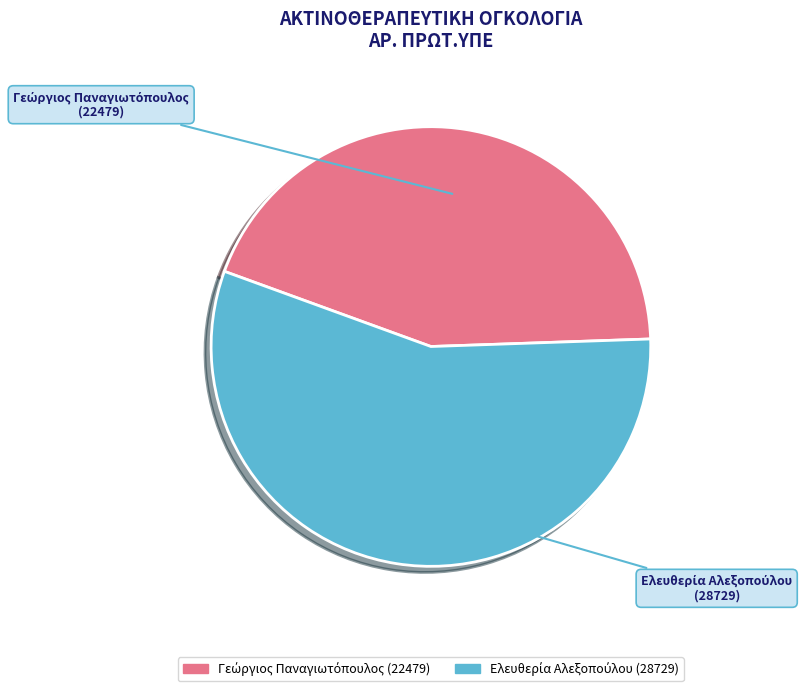

Count the number of slices in the pie.

2